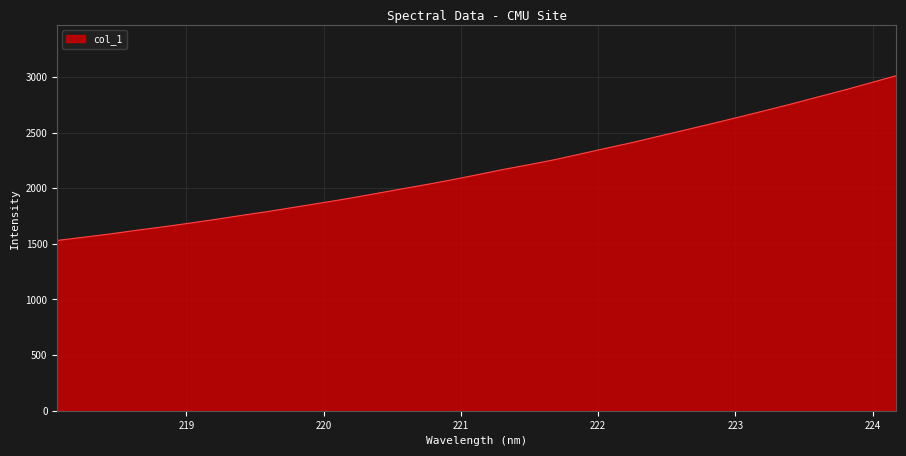

Does the chart have visible grid lines?

Yes